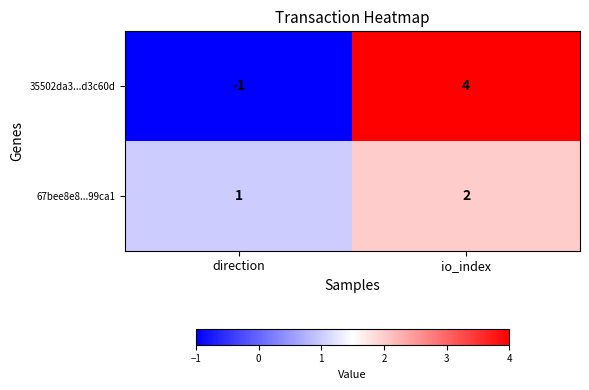

What is the spread (max minus min) of values at io_index?

2